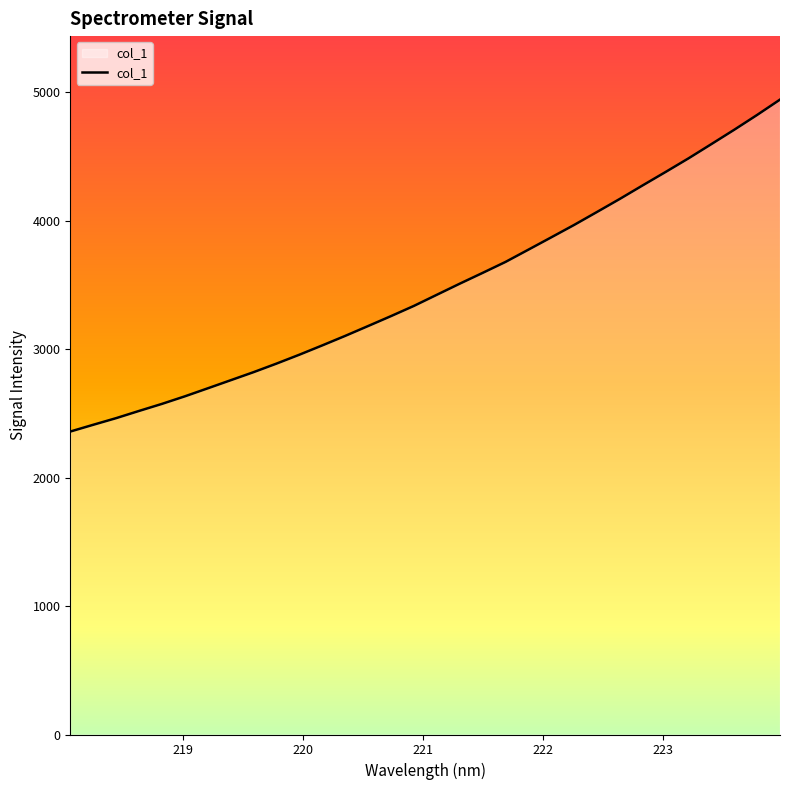

How many lines are shown in the chart?

1